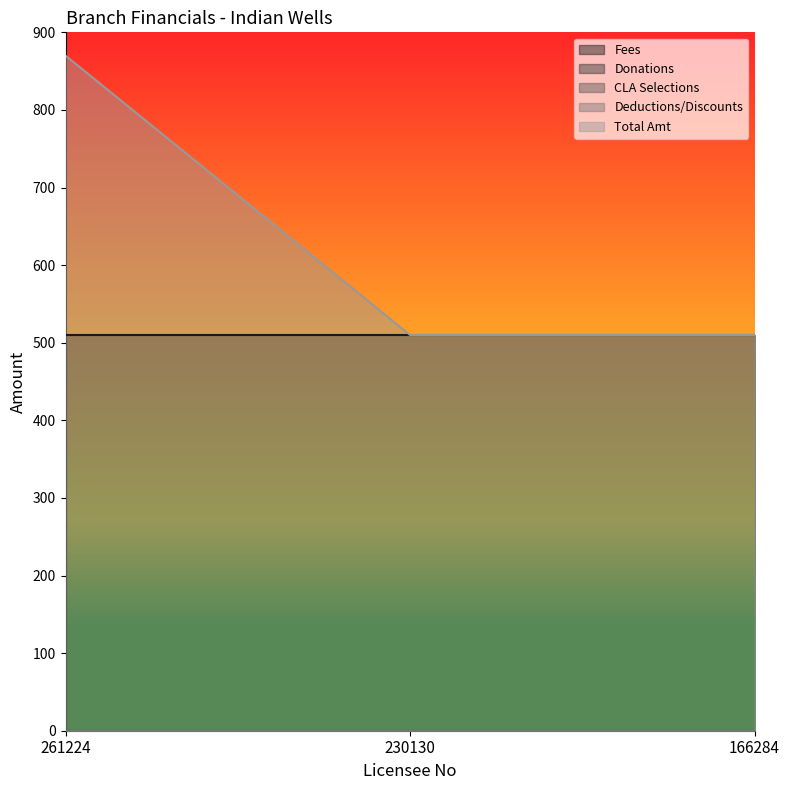

What is the average value of the Total Amt series?

630